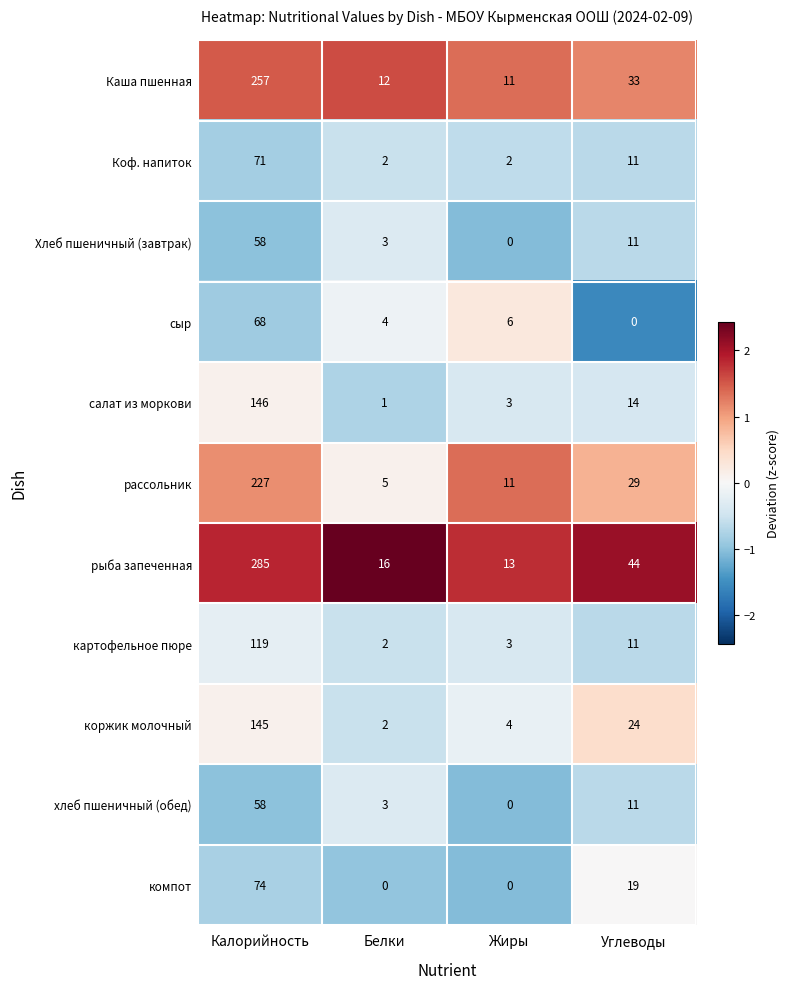

How many series are shown in this chart?

11